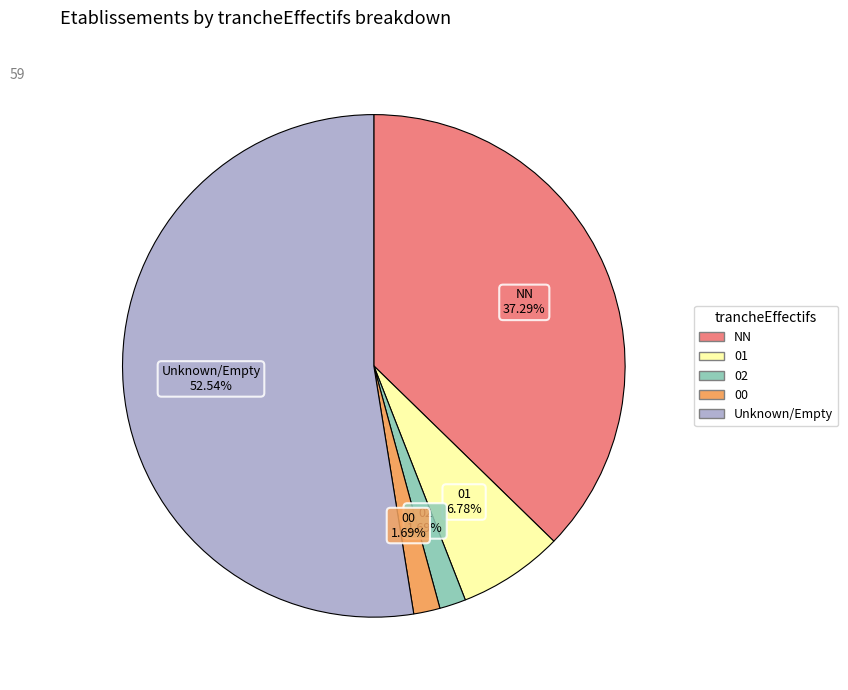

How many segments does this pie chart have?

5